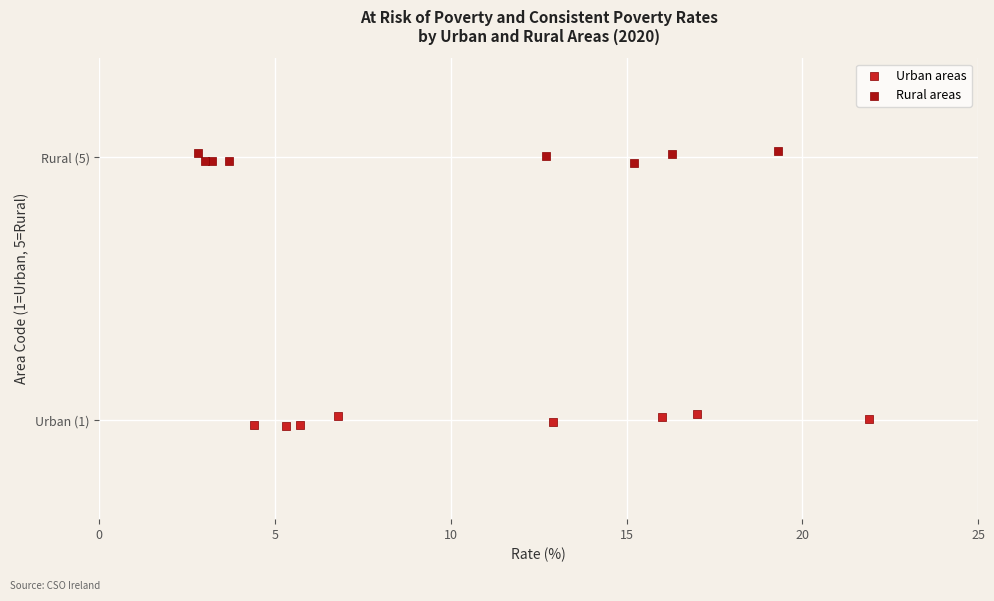

What are all the series names shown in the legend?

Urban areas, Rural areas